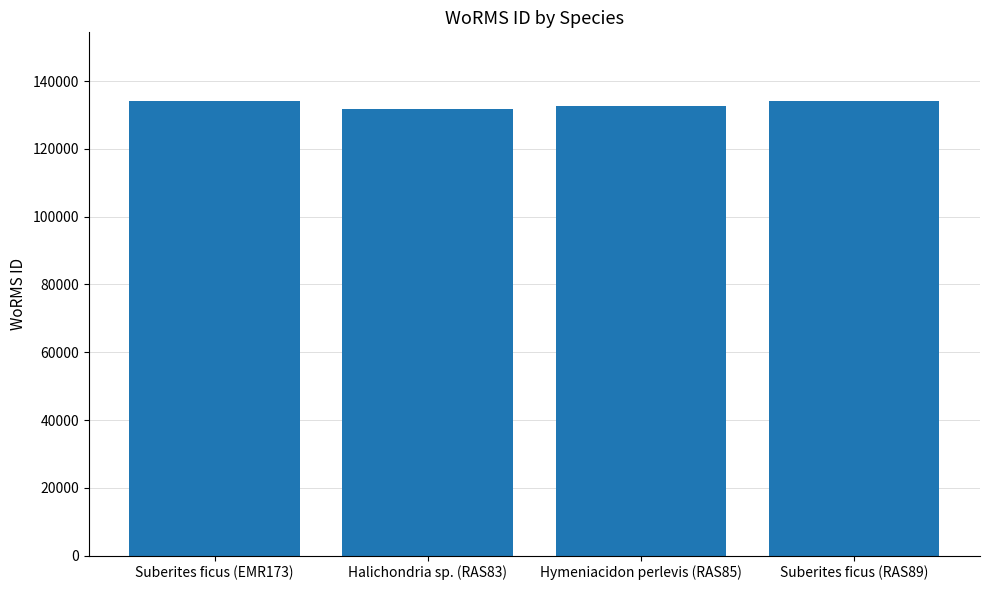

What is the greatest value displayed?

134285